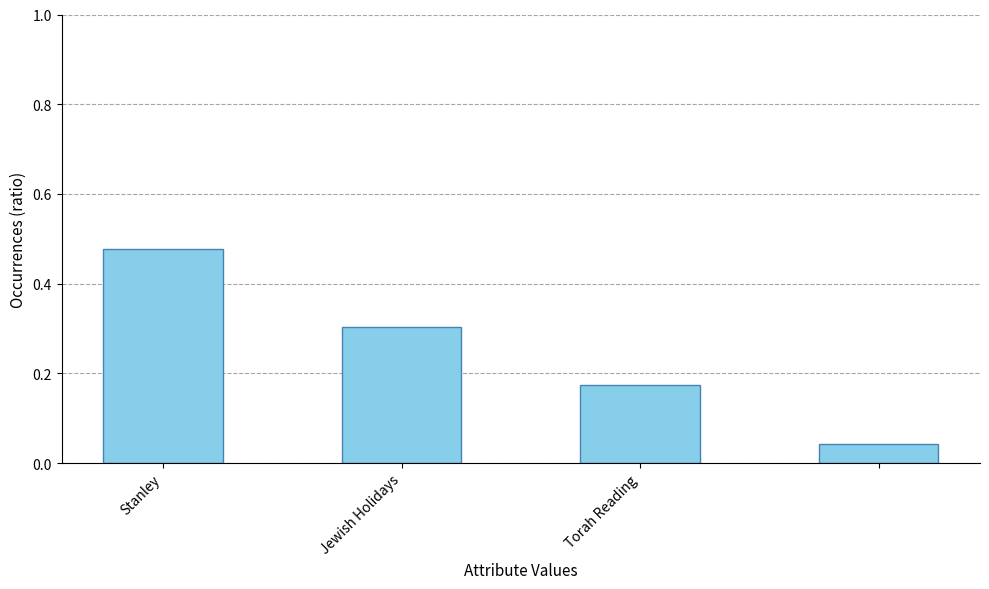

What is the difference between the maximum and minimum values?

0.4